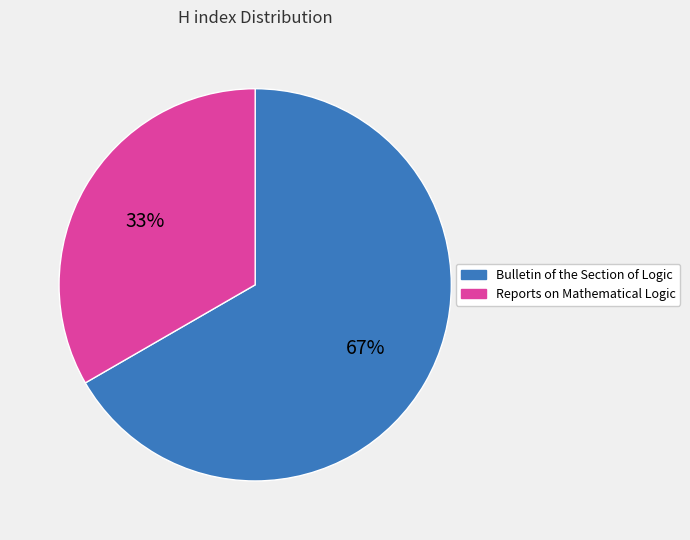

What is the majority slice?

Bulletin of the Section of Logic